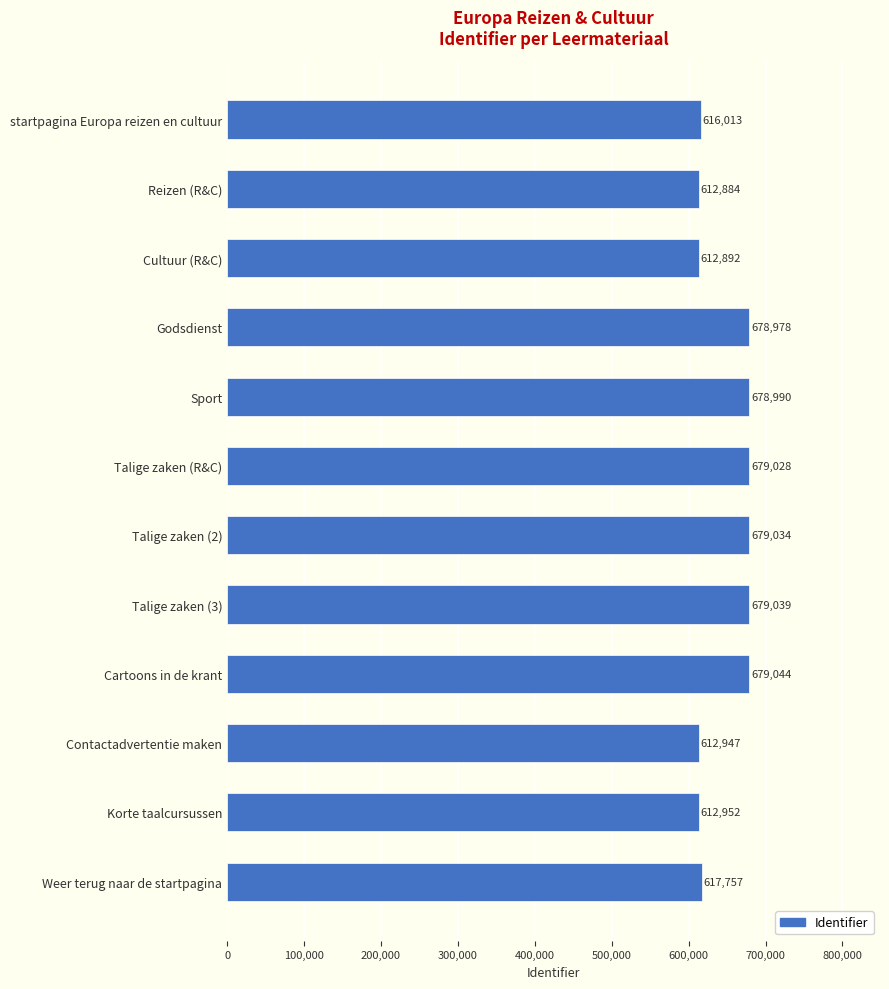

What is the label of the 4th bar from the top?

Godsdienst